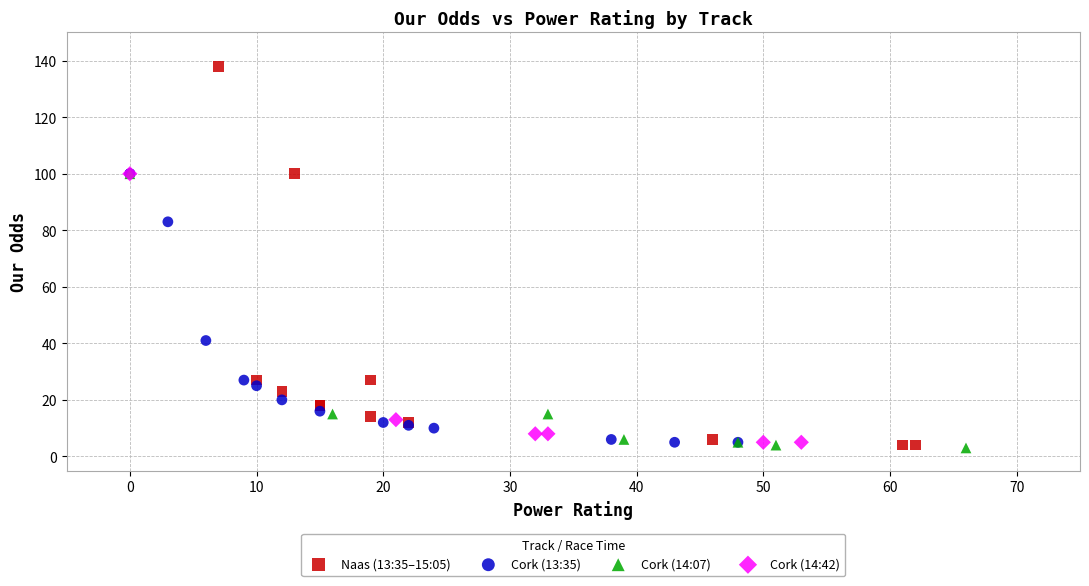

Which series has the largest Y range (max minus min)?

Naas (13:35–15:05)